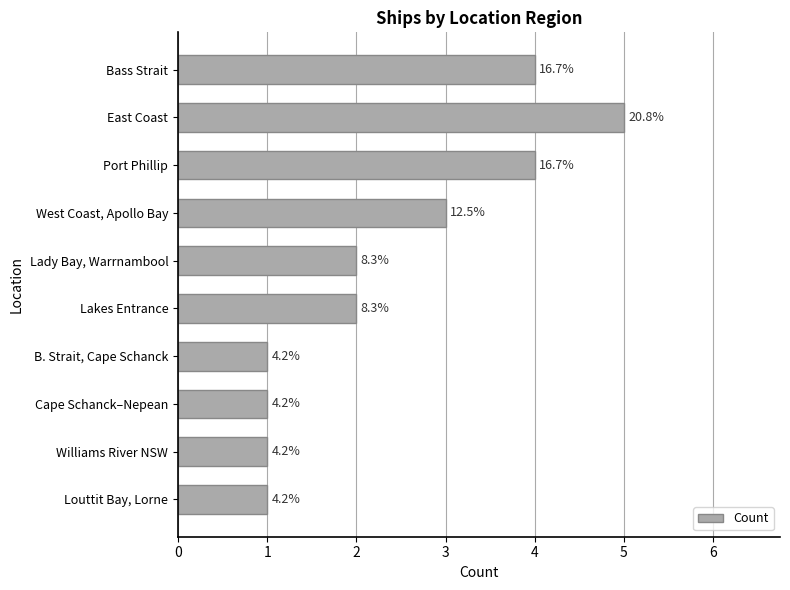

What is the average value?

2